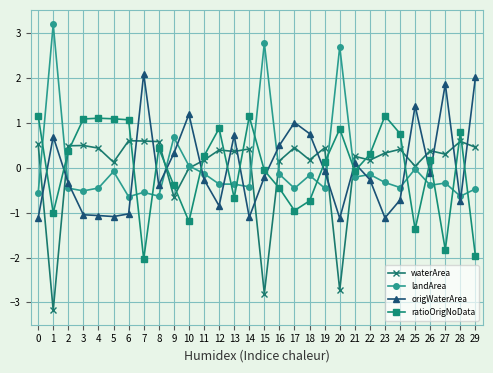

What is the minimum value for waterArea?

-3.2